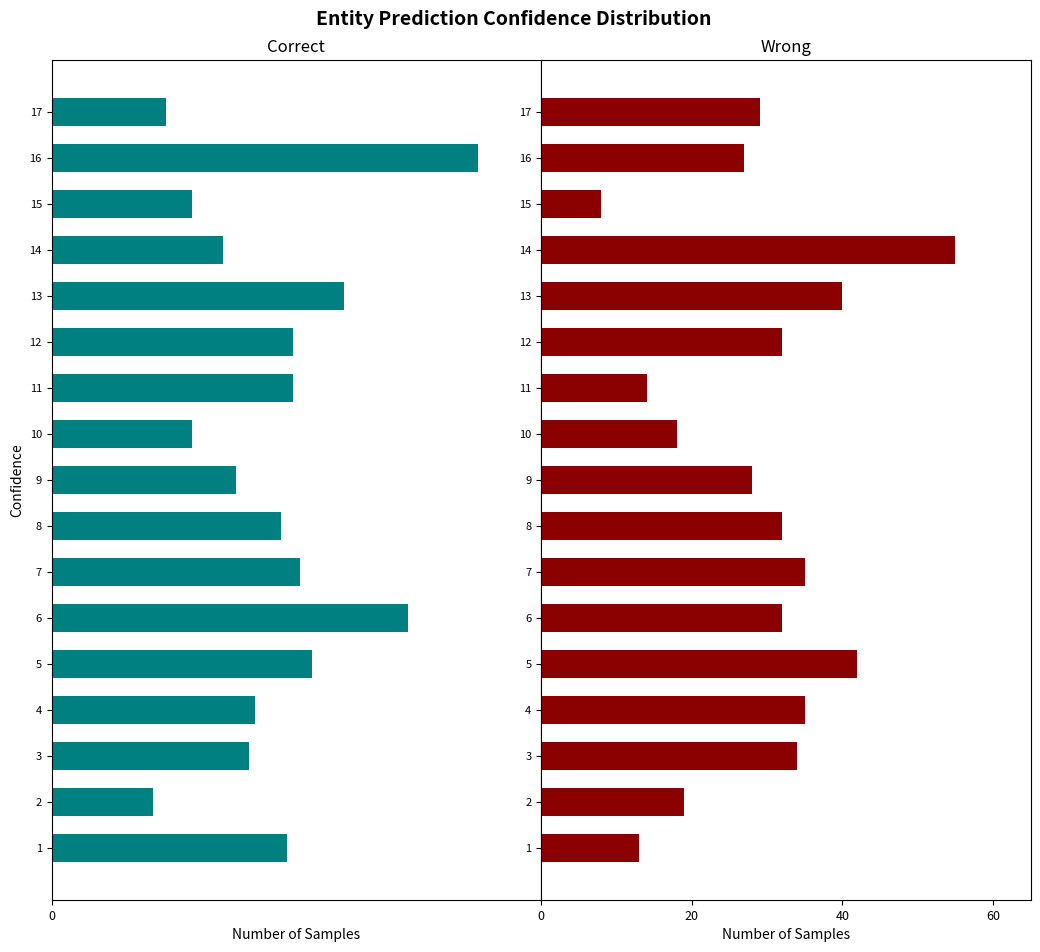

True or false: Correct has a value of -15 at 14.

False